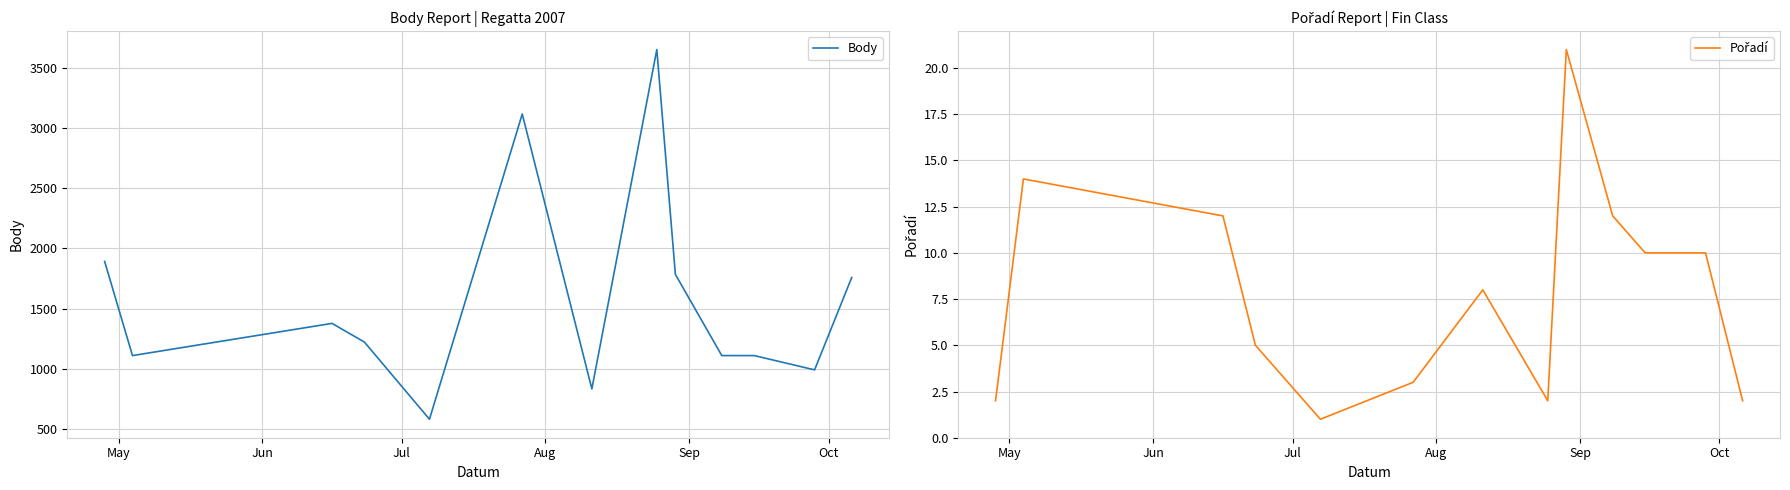

True or false: Pořadí and Body intersect in this chart.

False